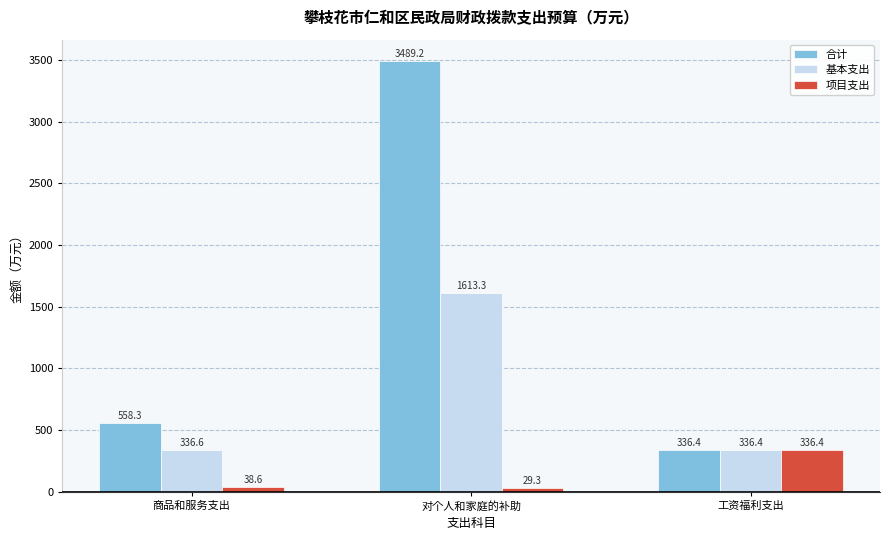

Rank the series by their average value, from highest to lowest.

合计, 基本支出, 项目支出